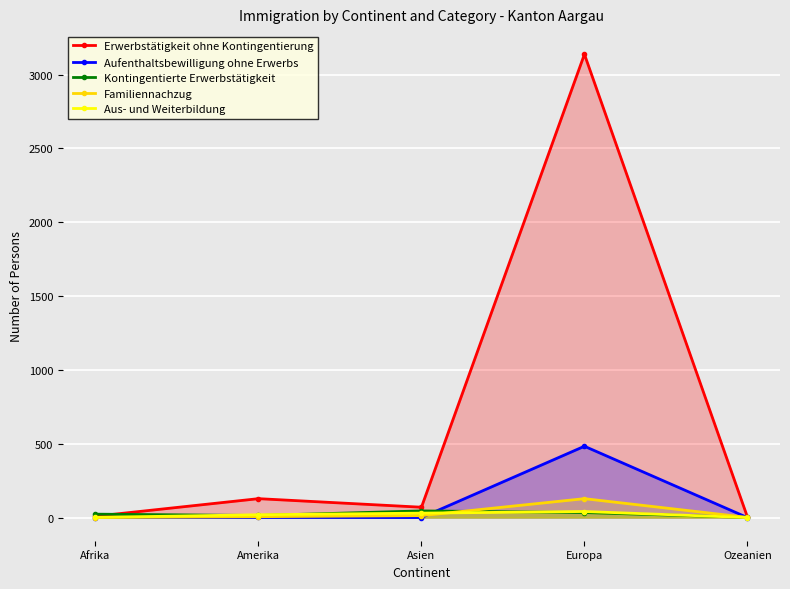

What are all the series names shown in the legend?

Erwerbstätigkeit ohne Kontingentierung, Aufenthaltsbewilligung ohne Erwerbs, Kontingentierte Erwerbstätigkeit, Familiennachzug, Aus- und Weiterbildung